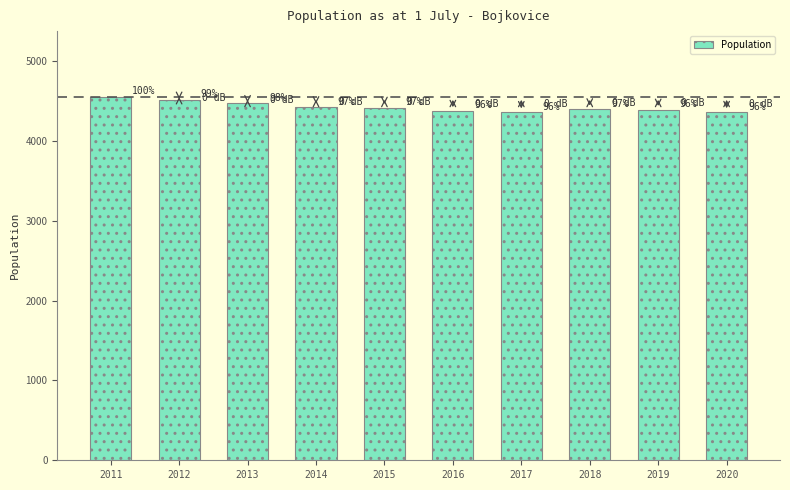

What is the difference between the values at 2017 and 2011?

194